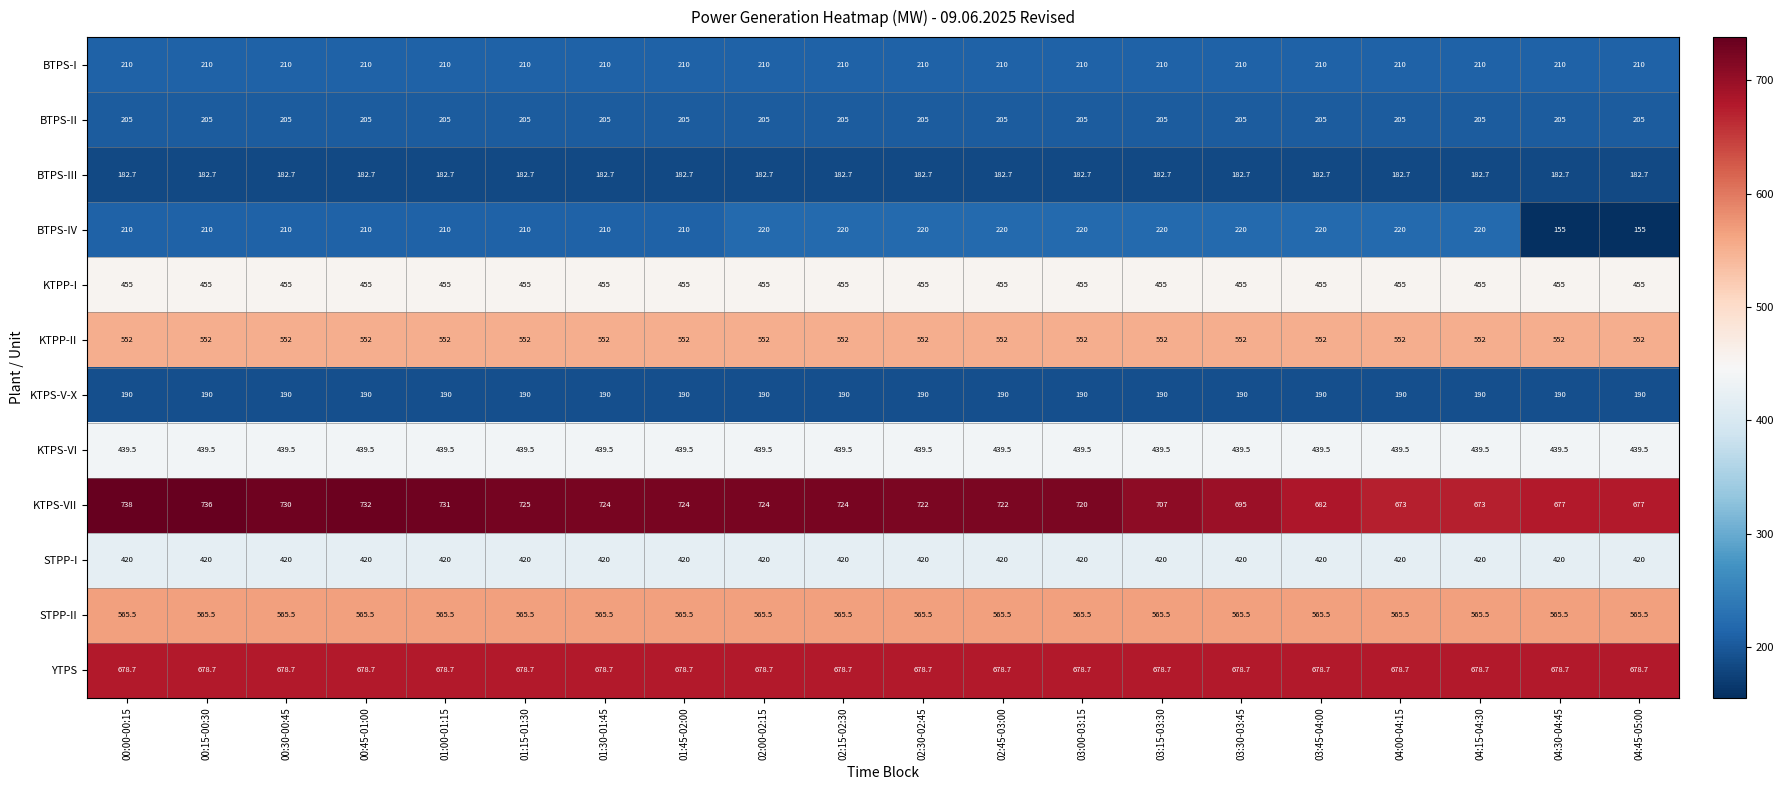

At which label is KTPS-VII closest to 705?

03:15-03:30